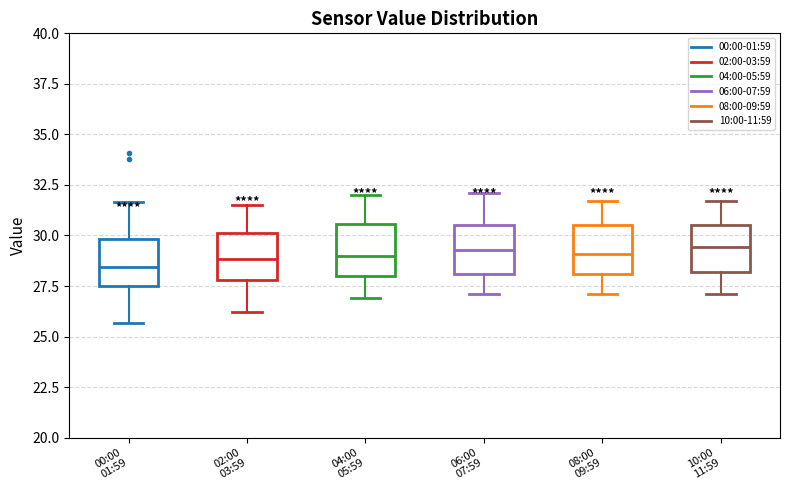

Reading left to right, transcribe this box plot: for each box, give where its median line is, the range the box spans, and where its two whiskers end, as read against the y-axis. The values are not printed on the chart, so give them approximately, as read against the axis.

00:00 01:59: median 28.5, box 27.5 to 30.0, whiskers 25.5 to 31.5
02:00 03:59: median 29.0, box 28.0 to 30.0, whiskers 26.0 to 31.5
04:00 05:59: median 29.0, box 28.0 to 30.5, whiskers 27.0 to 32.0
06:00 07:59: median 29.5, box 28.0 to 30.5, whiskers 27.0 to 32.0
08:00 09:59: median 29.0, box 28.0 to 30.5, whiskers 27.0 to 31.5
10:00 11:59: median 29.5, box 28.0 to 30.5, whiskers 27.0 to 31.5